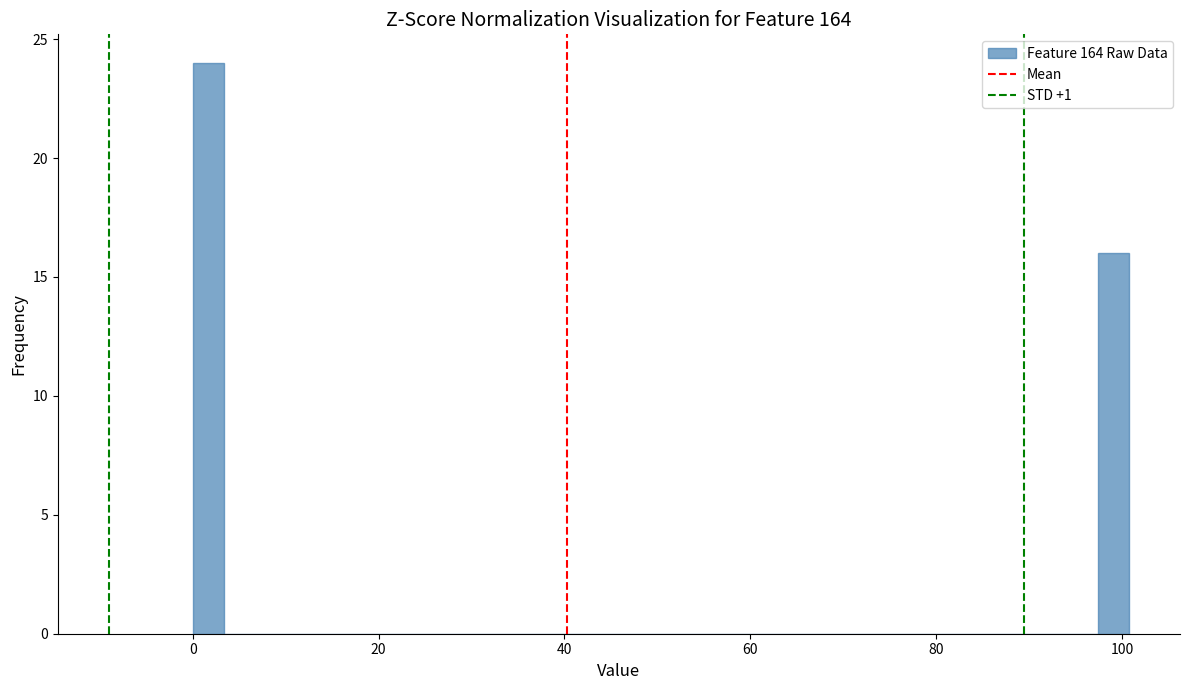

Around what value on the x-axis is the tallest bar? Give the approximate position of its centre, as read against the axis.

2